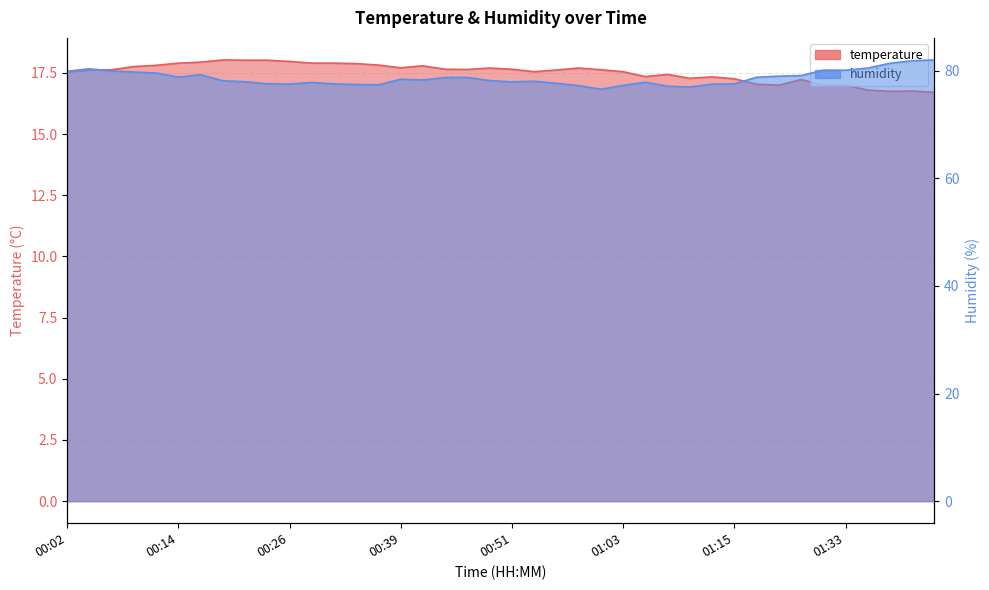

In humidity, how many points are higher than both neighbors (excluding endpoints)?

8